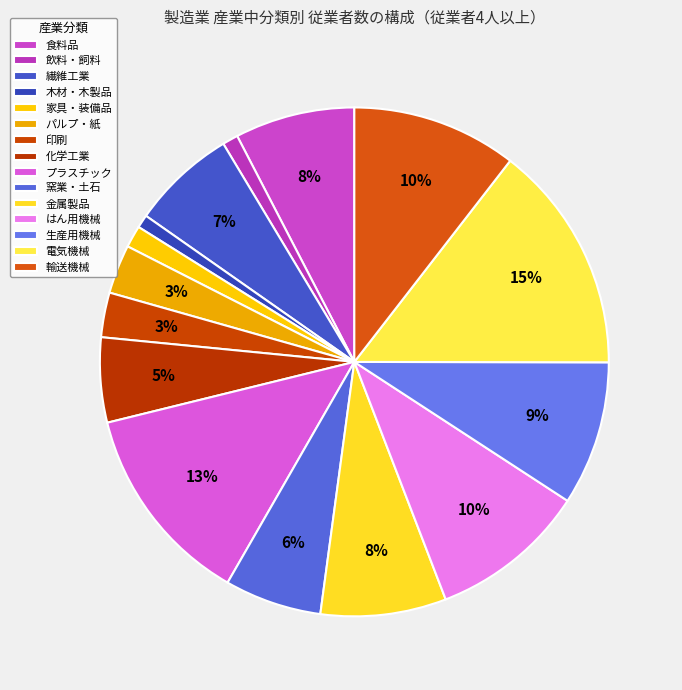

What is the change in value from 食料品 to 輸送機械?

+3414